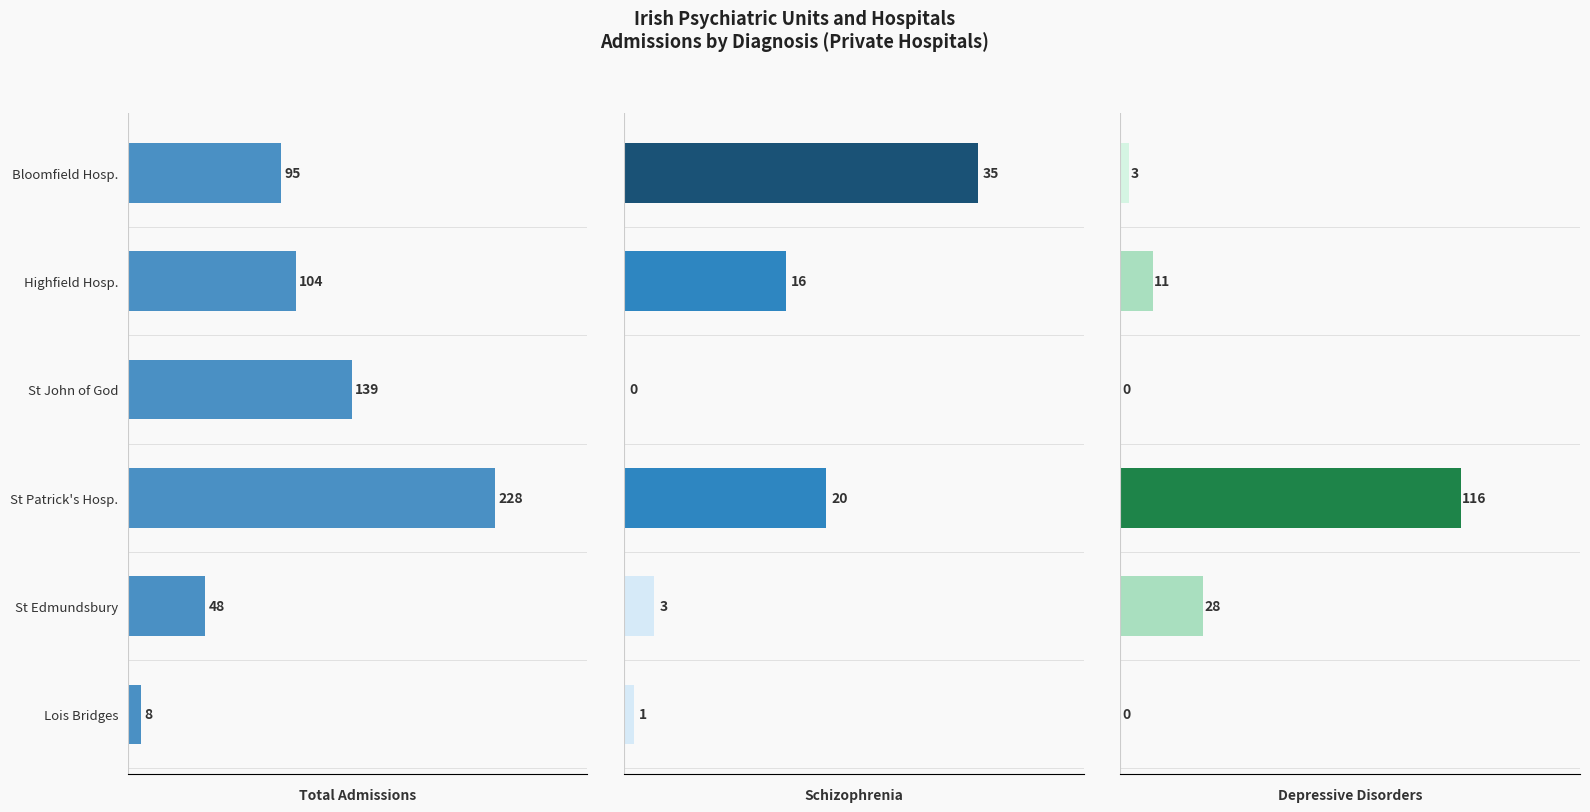

Between Highfield Hosp. and St Patrick's Hosp., which series saw the biggest shift?

Total Admissions